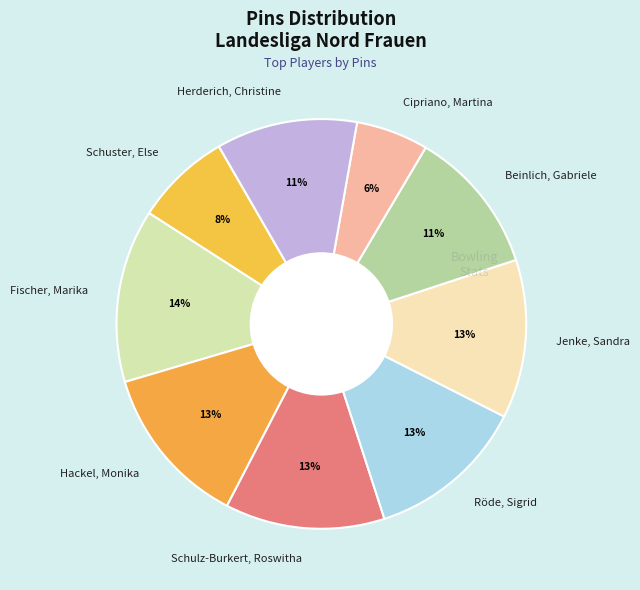

Is it true that Röde, Sigrid is 18% of the pie?

False